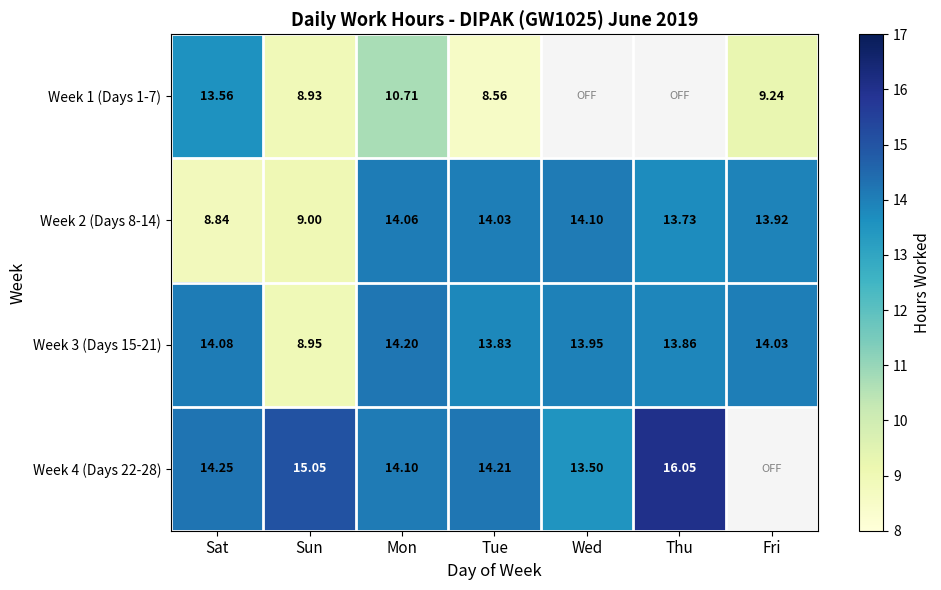

Where does the Week 2 (Days 8-14) series first go above 13?

Mon